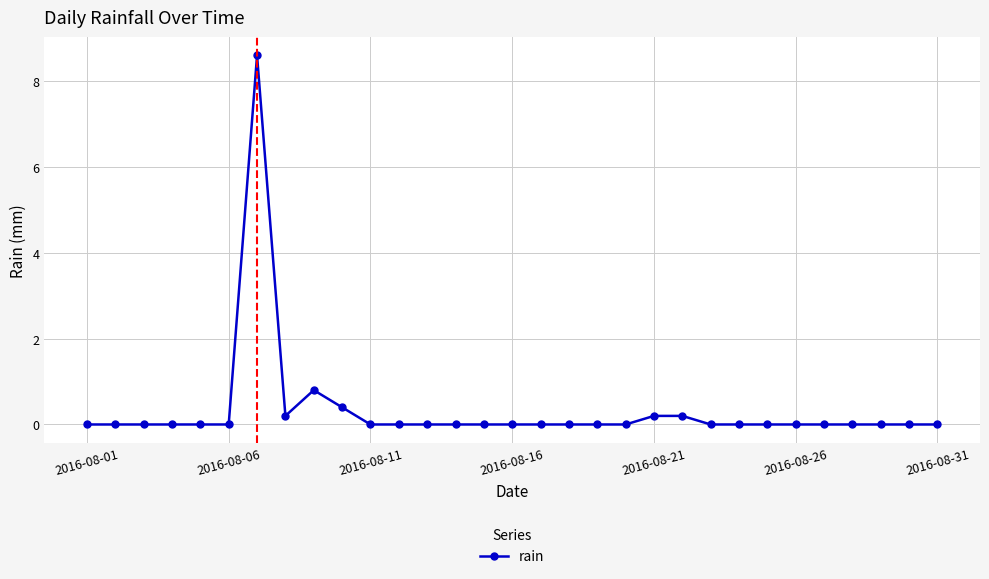

Reading left to right, list all the values displayed in this chart.

0.0	0.0	0.0	0.0	0.0	0.0	8.6	0.2	0.8	0.4	0.0	0.0	0.0	0.0	0.0	0.0	0.0	0.0	0.0	0.0	0.2	0.2	0.0	0.0	0.0	0.0	0.0	0.0	0.0	0.0	0.0